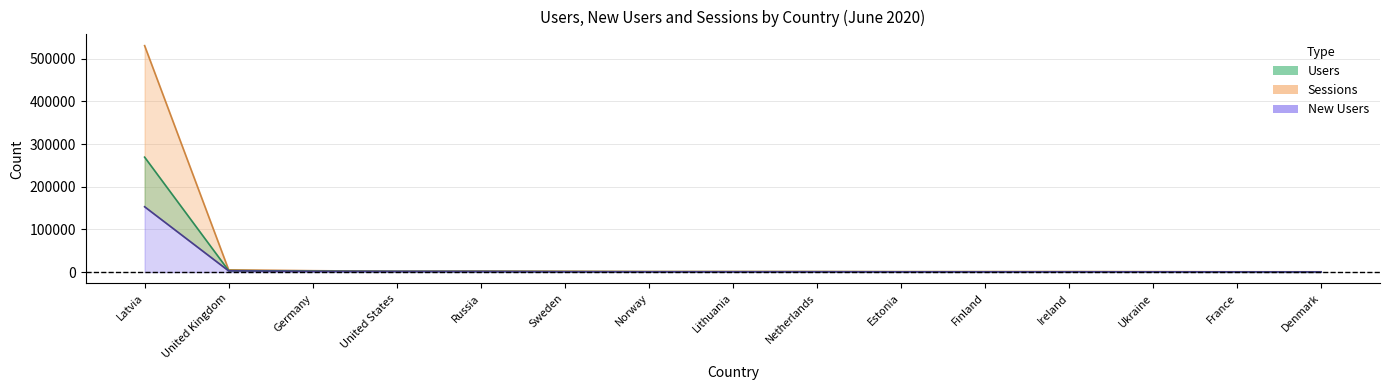

In Sessions, how many points are lower than both neighbors (excluding endpoints)?

3